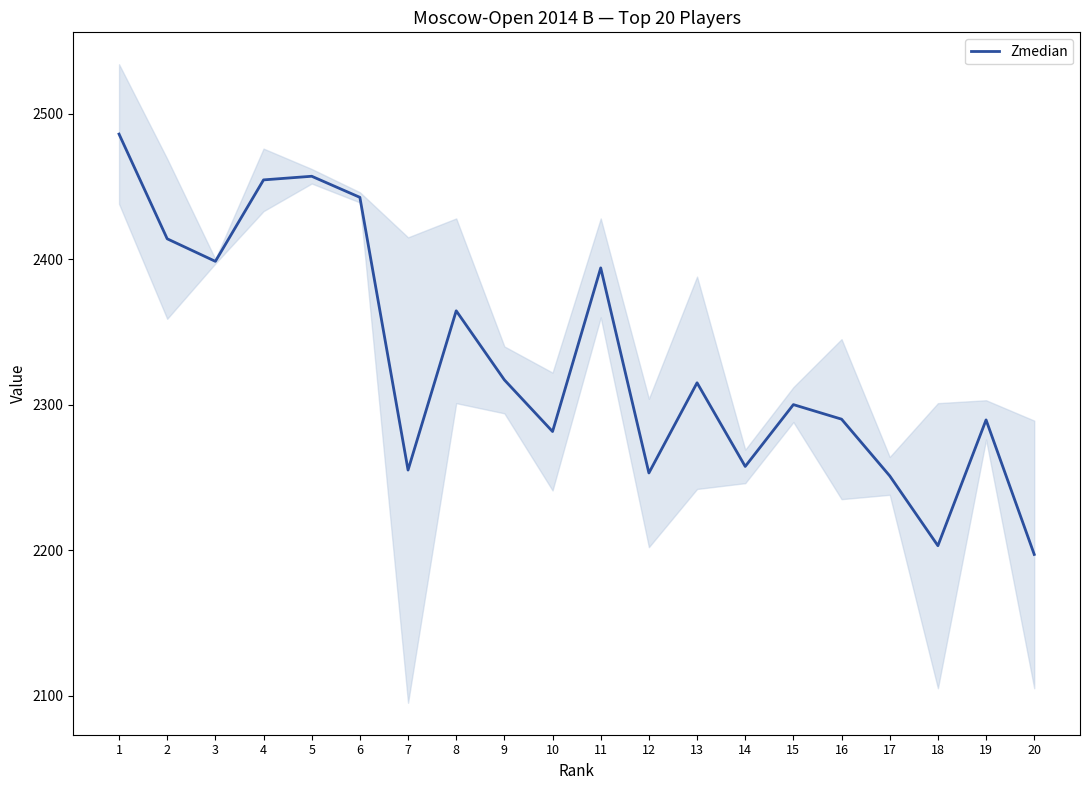

The value at 6 is 2442.5. True or false?

True